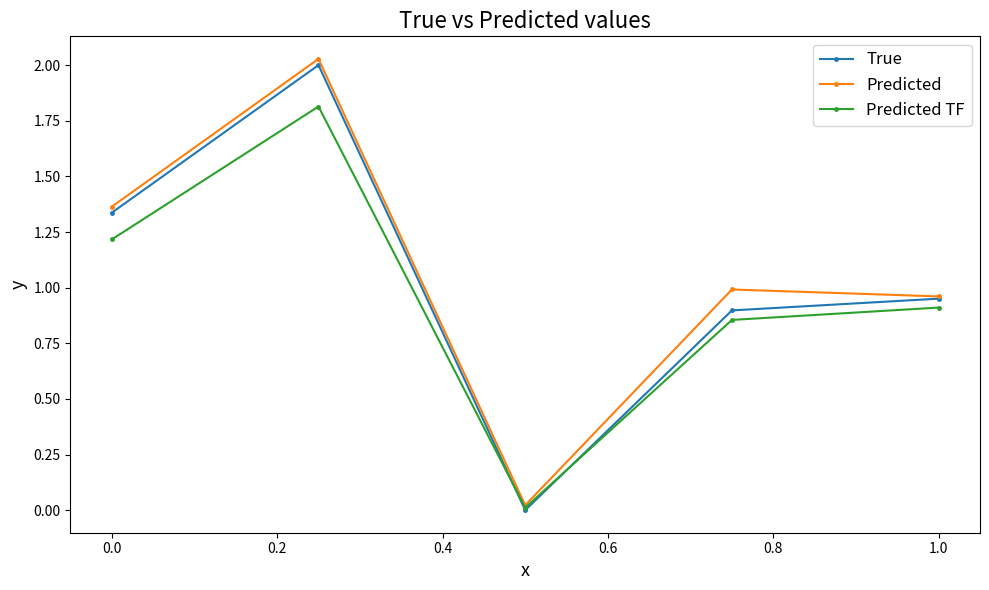

Count the number of categories in the chart.

5